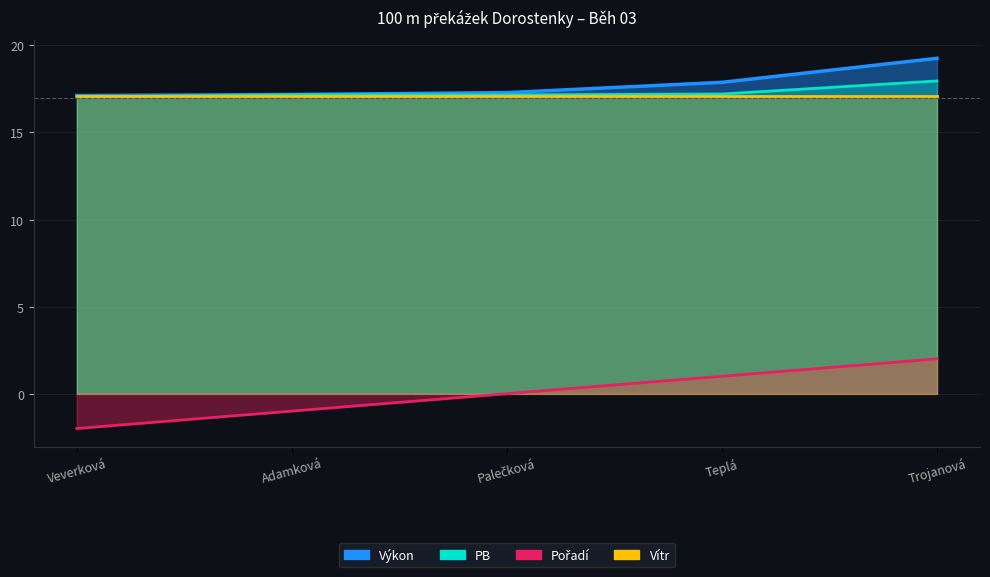

What is the total value across all series at Veverková?

32.2